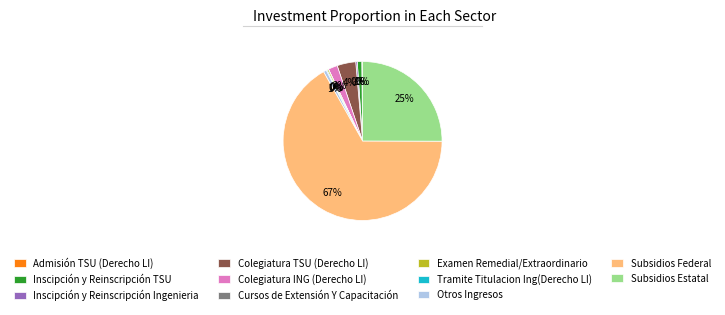

Which slice is the largest?

Subsidios Federal